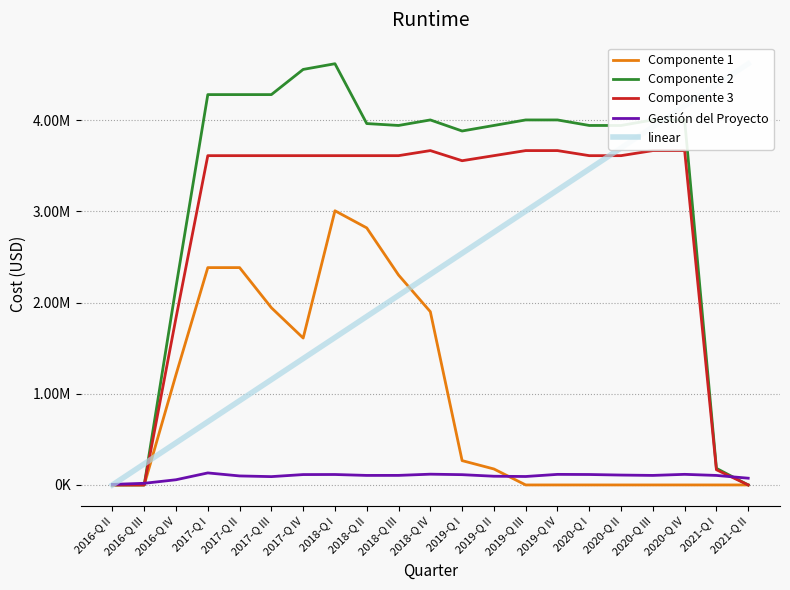

True or false: Gestión del Proyecto has more than 2 interior local peaks.

True